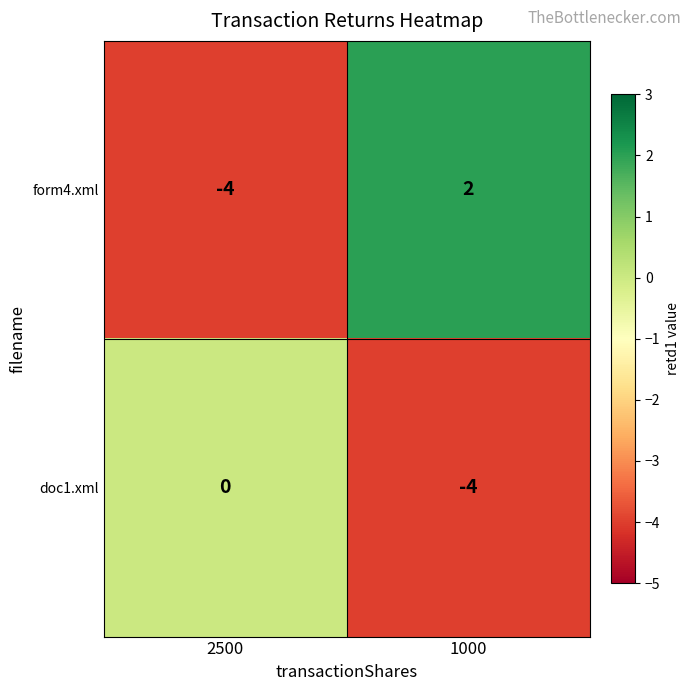

At which label is form4.xml closest to -1?

2500